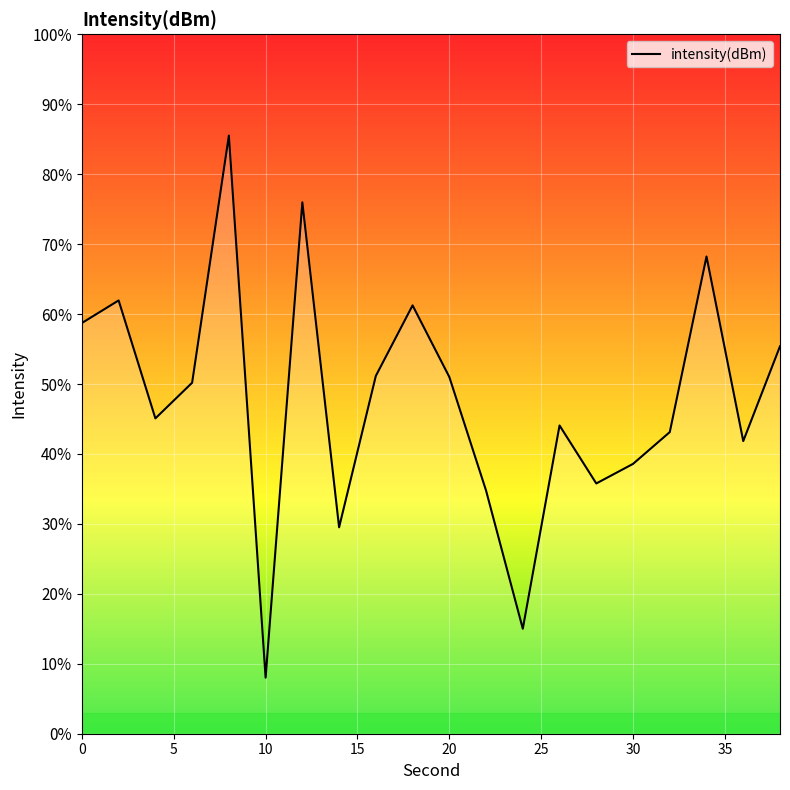

How many interior local peaks (higher than both neighbors) does the data have?

6